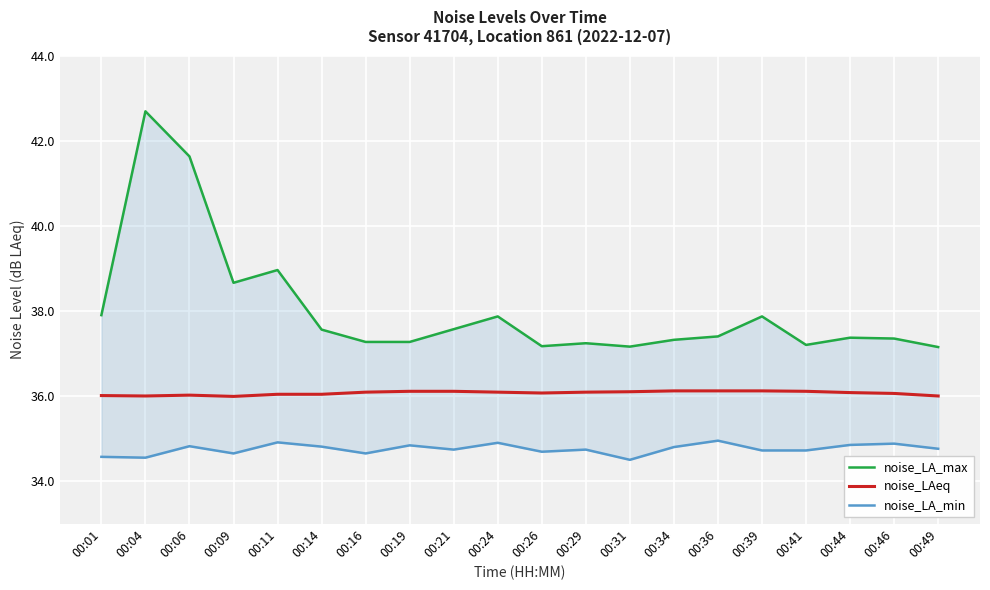

What is the difference between the second highest and minimum values in the noise_LA_min series?

0.4